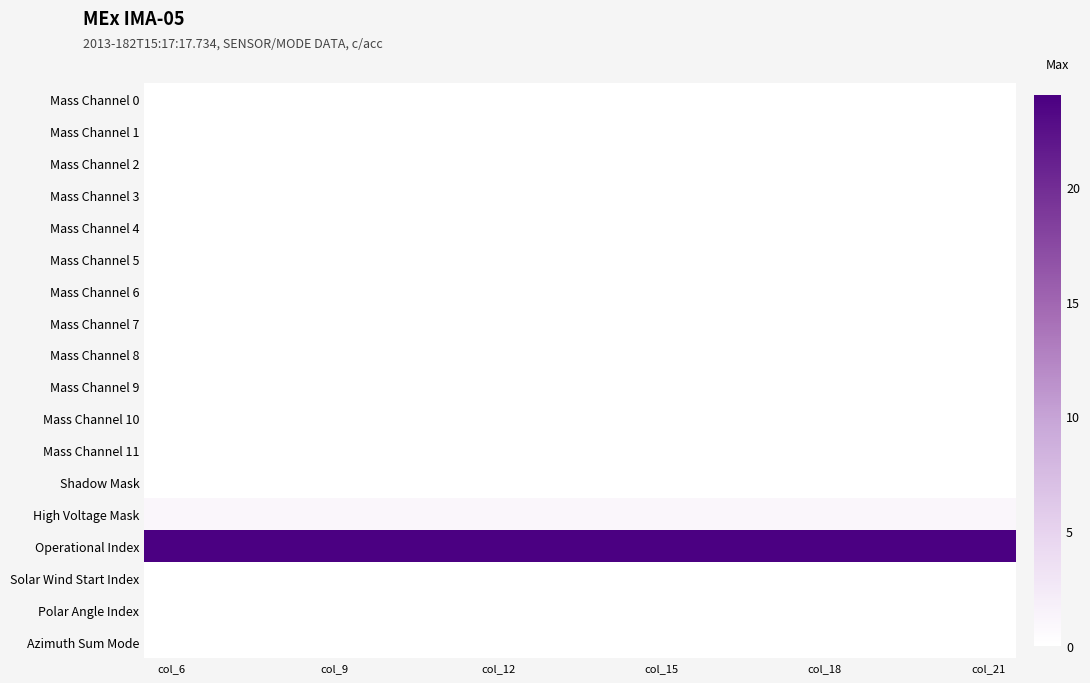

At how many categories does at least one series exceed 23?

16